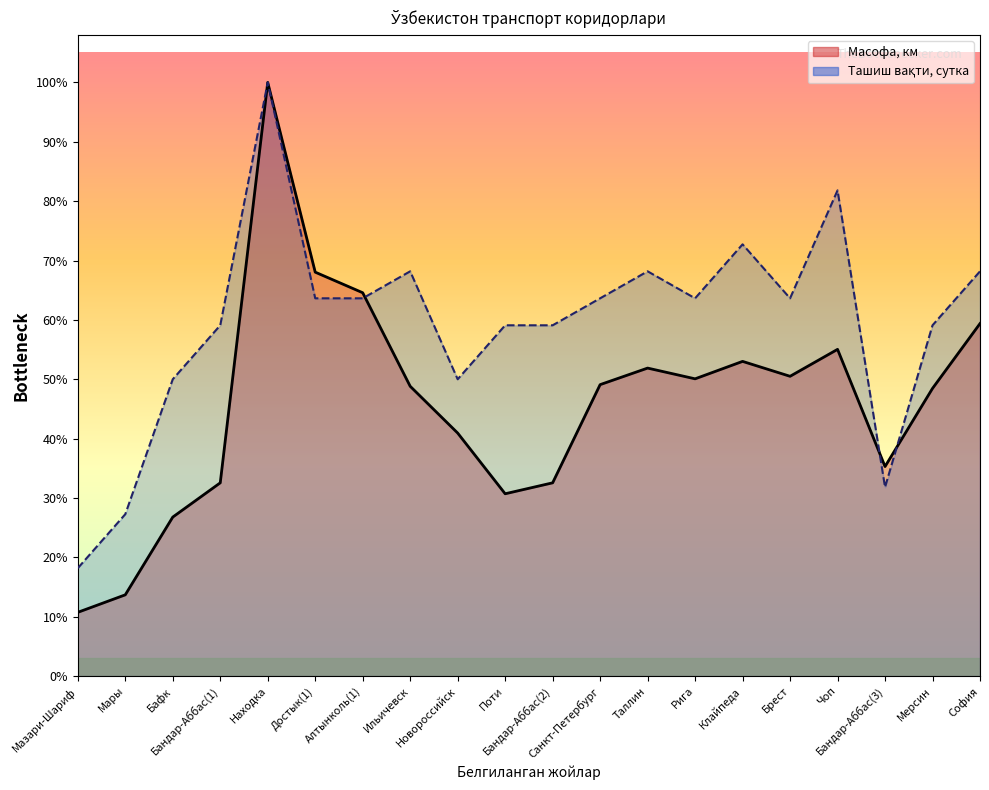

What is the label of the 17th point from the left?

Чоп